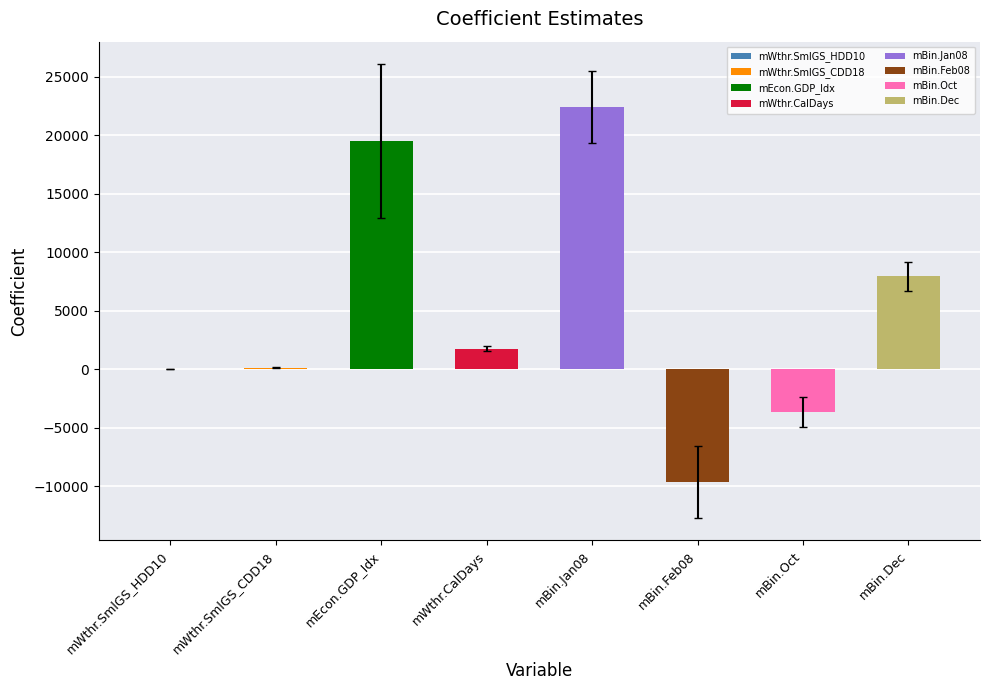

What is the sum of the Coefficient values at mBin.Feb08 and mWthr.CalDays?

-7860.3